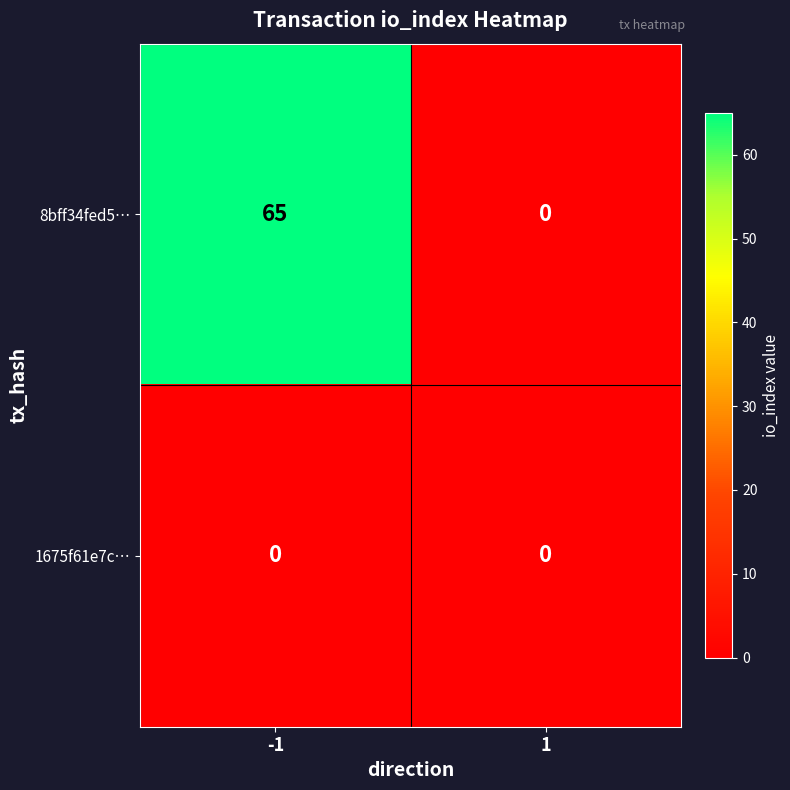

Reading right to left, list all the values displayed in this chart.

8bff34fed5…: 0	65
1675f61e7c…: 0	0